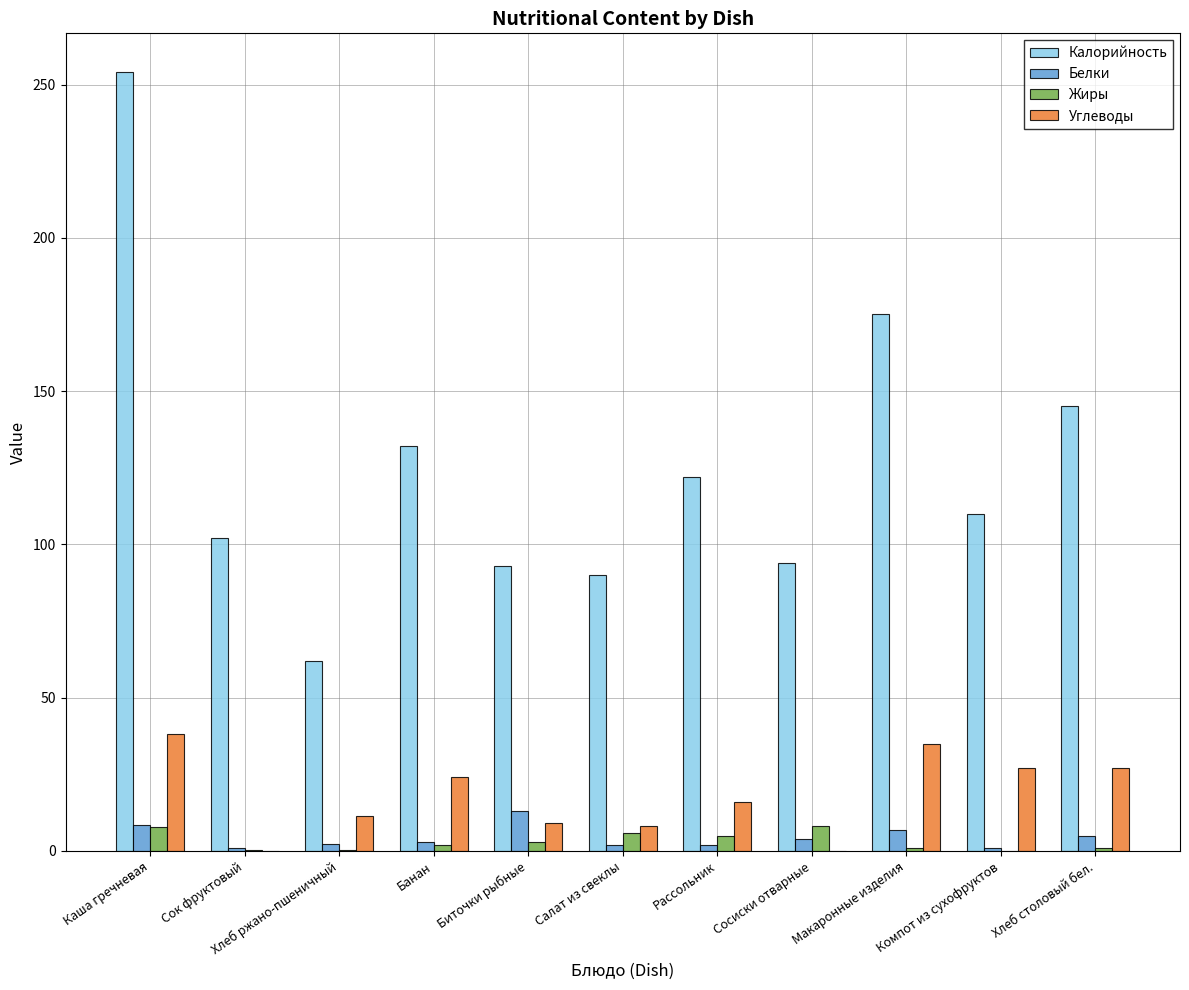

At which category is the sum across all series the highest?

Каша гречневая